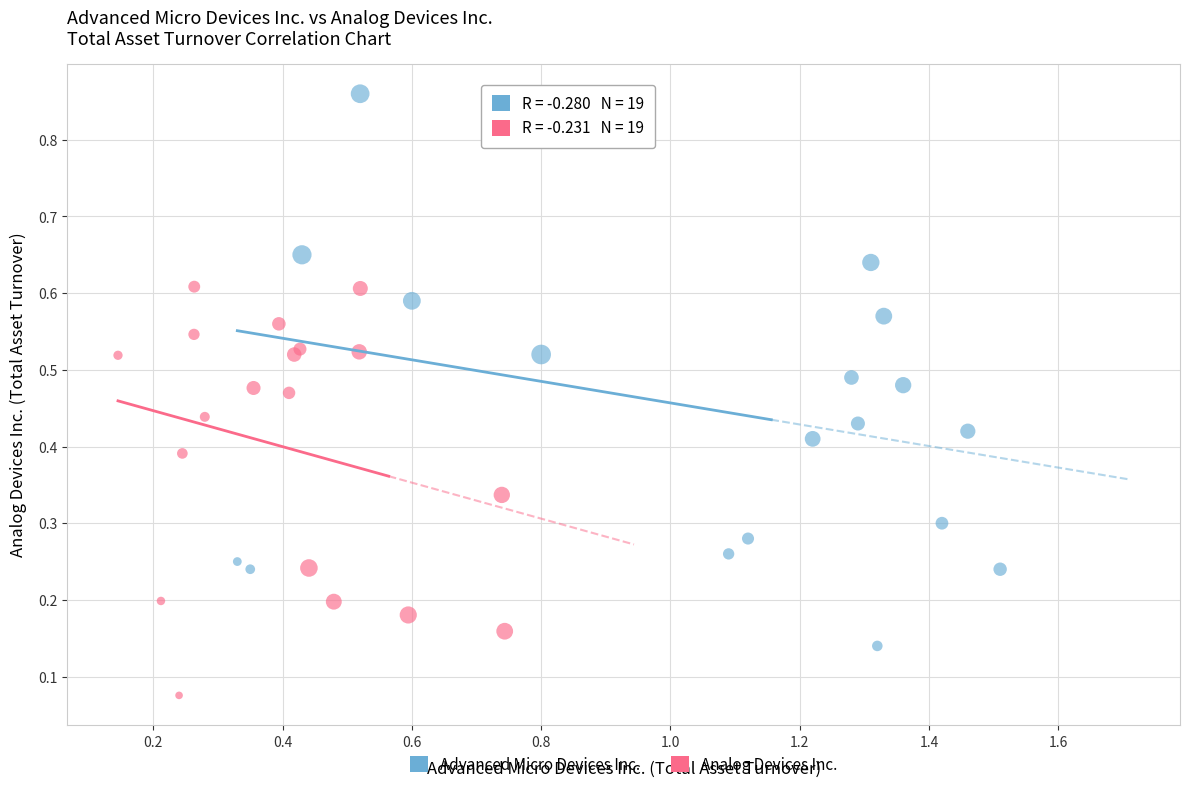

Which series reaches the maximum Y coordinate?

Advanced Micro Devices Inc.